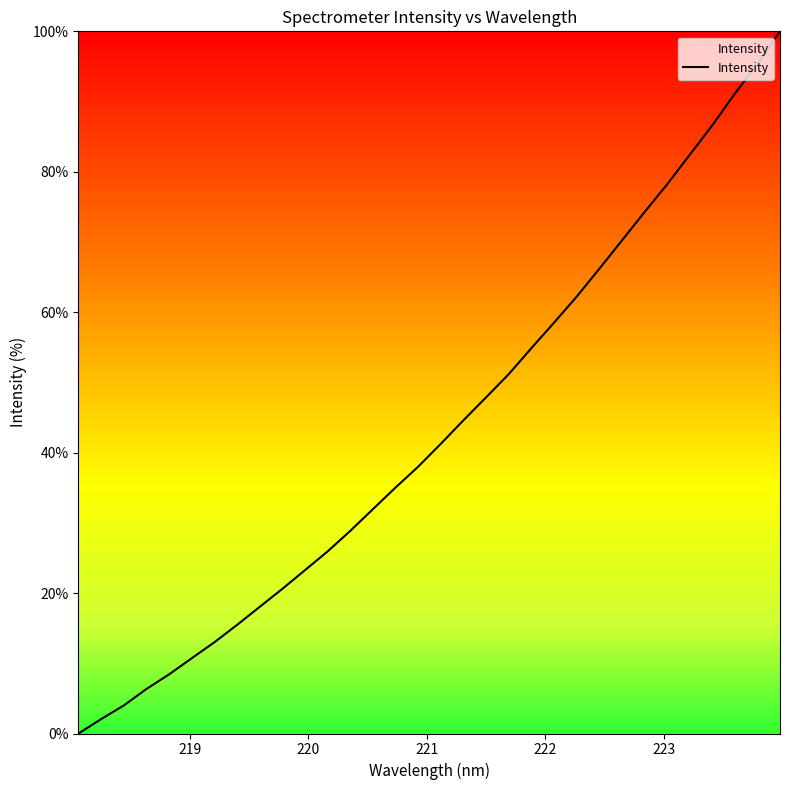

What is the greatest value displayed?

100.0